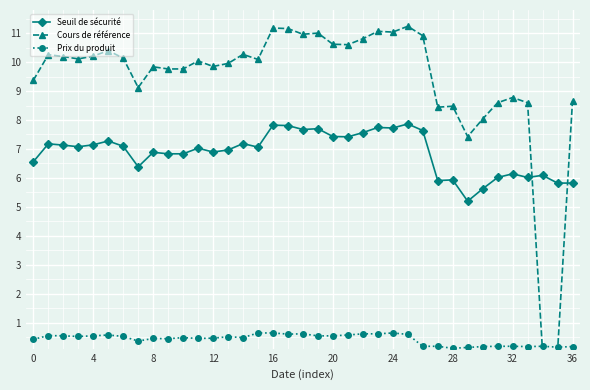

Which series has the widest spread of values?

Cours de référence